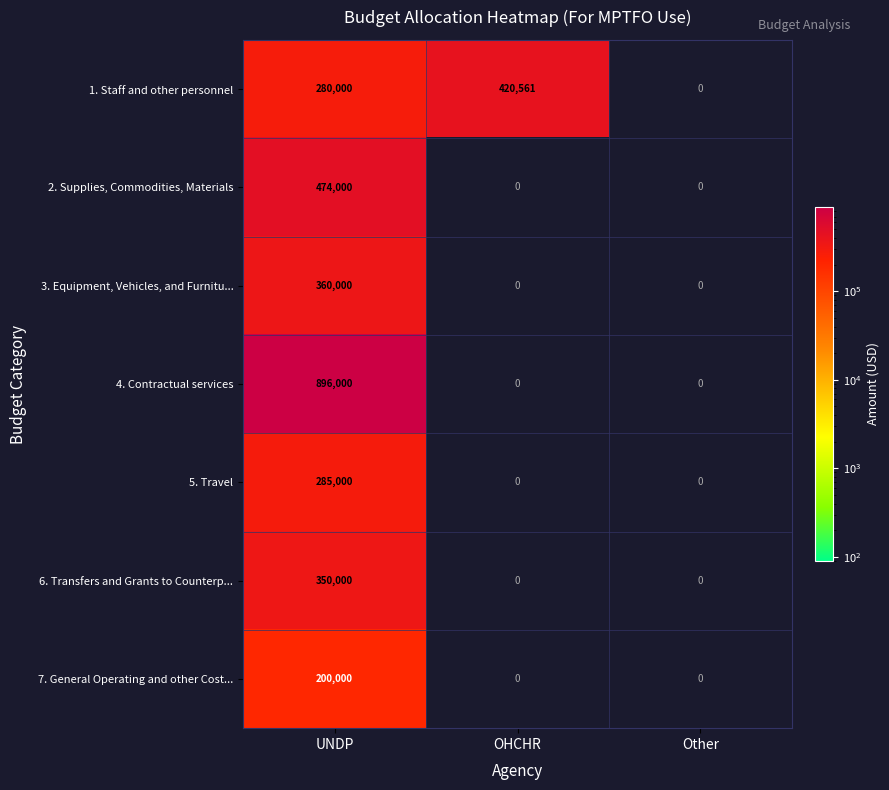

How many distinct data groups are displayed?

7